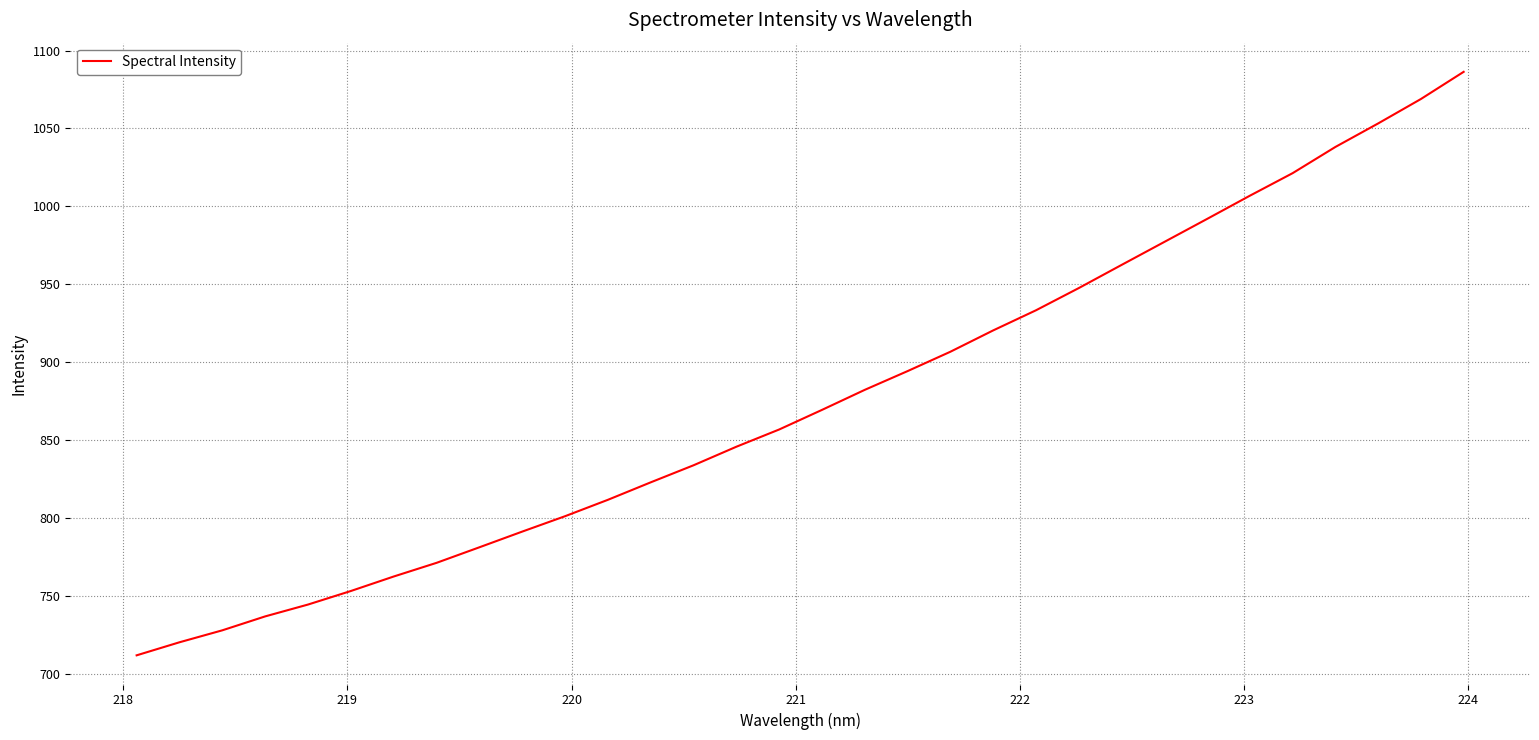

What is the difference between the maximum and minimum values?

374.1